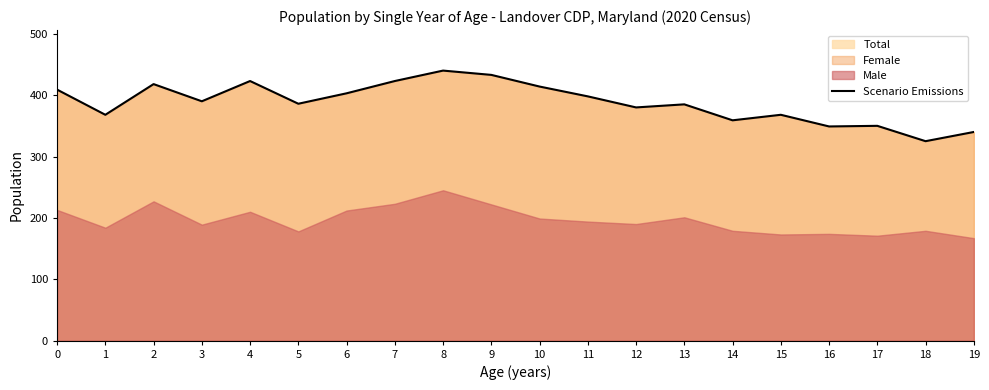

Which category has the lowest value across all series?

18